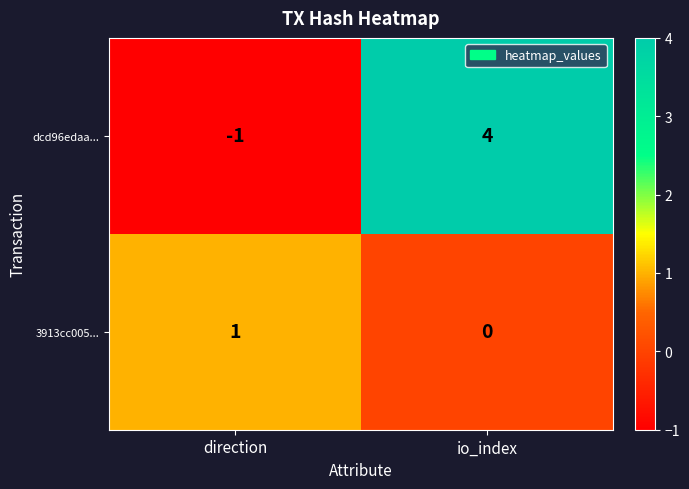

Which series has the widest spread of values?

dcd96edaa...